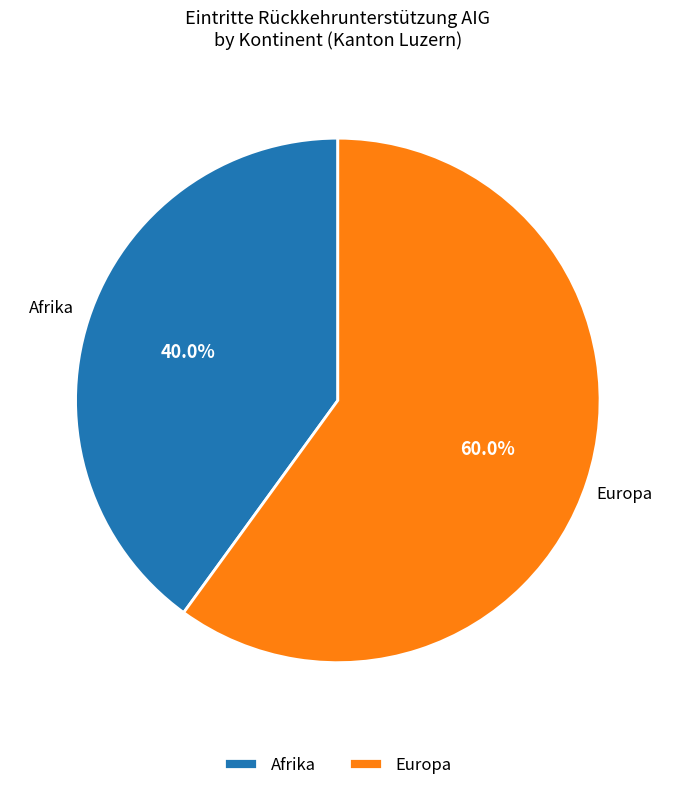

Combined, what portion of the pie is Europa and Afrika?

100.0%